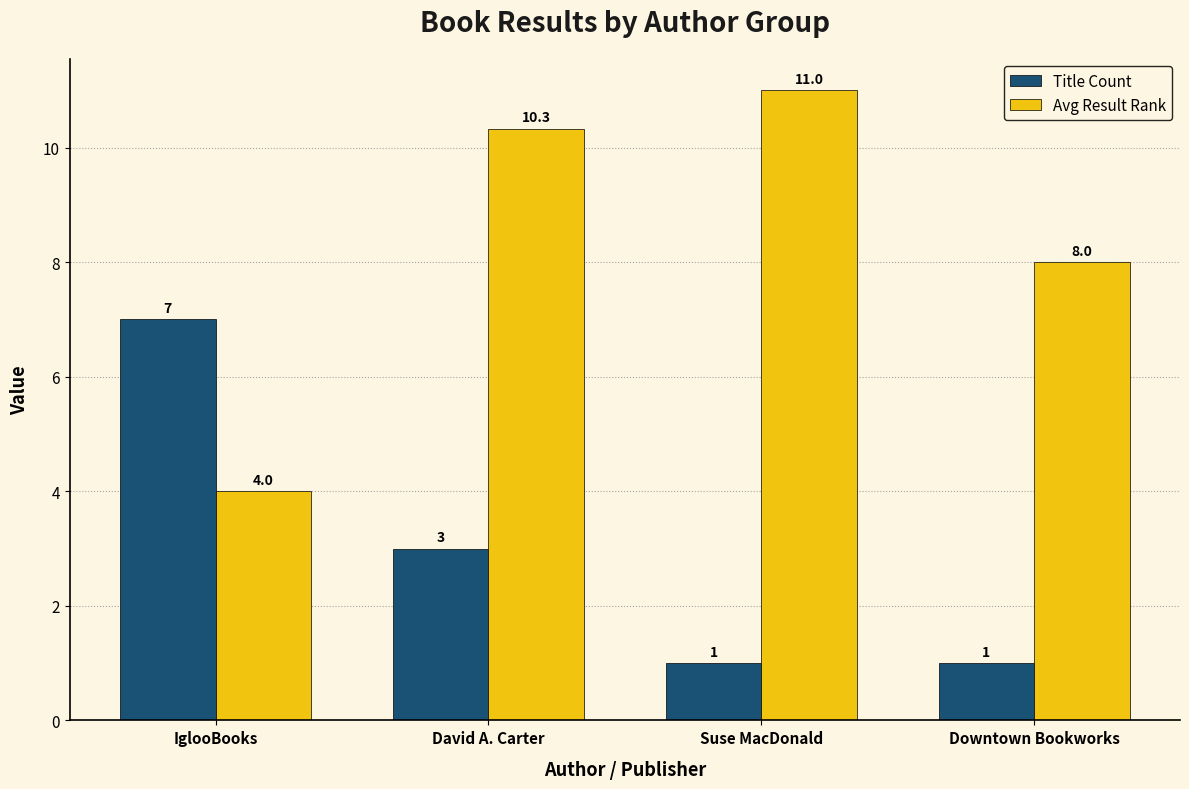

What is the difference between the second highest and second lowest values in the Avg Result Rank series?

2.3